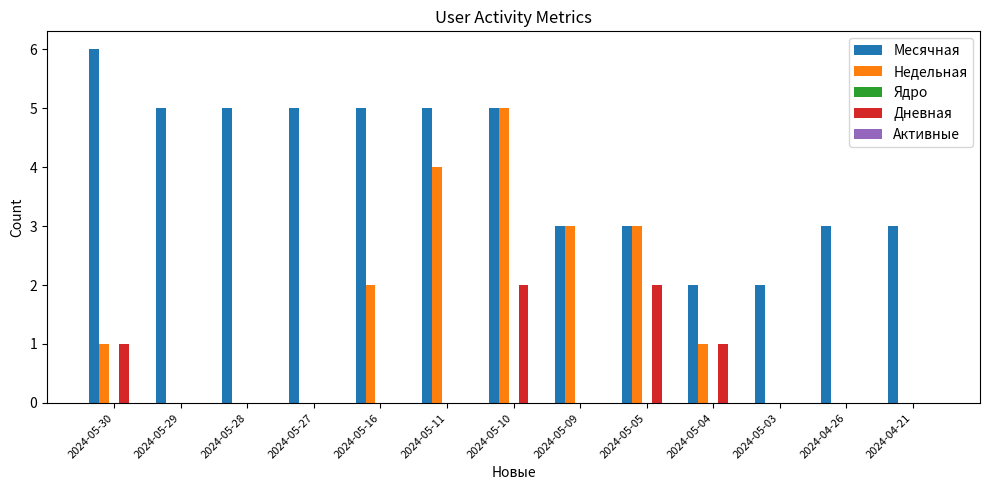

True or false: Недельная has a value of 5 at 2024-05-10.

True